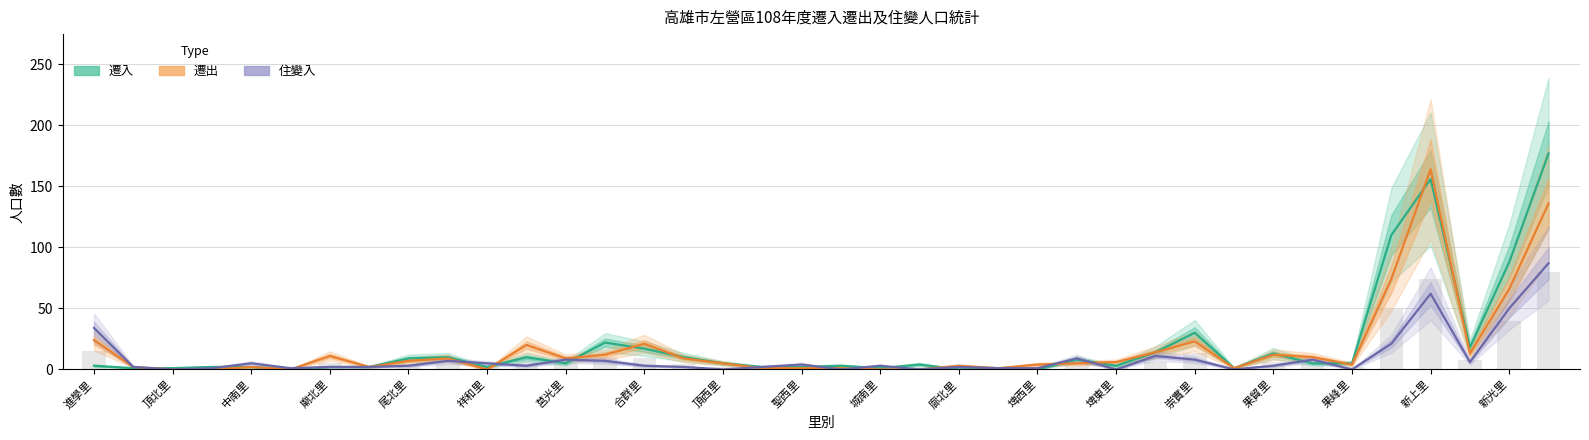

Rank the series by their maximum value, from lowest to highest.

住變入, 遷出, 遷入